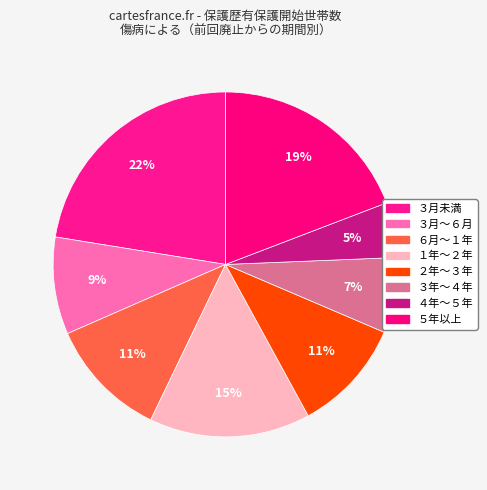

Which category has the smallest portion of the pie?

４年～５年